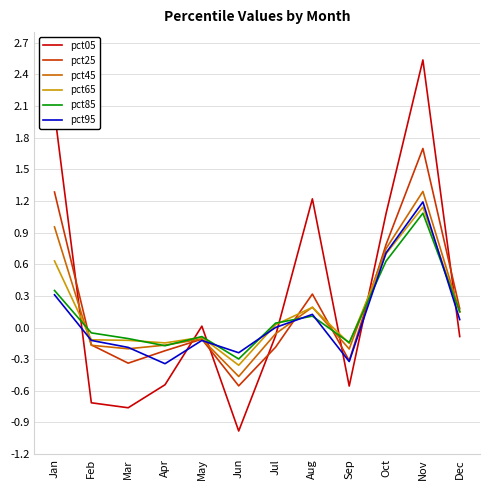

Does the chart display data point markers on the line(s)?

No